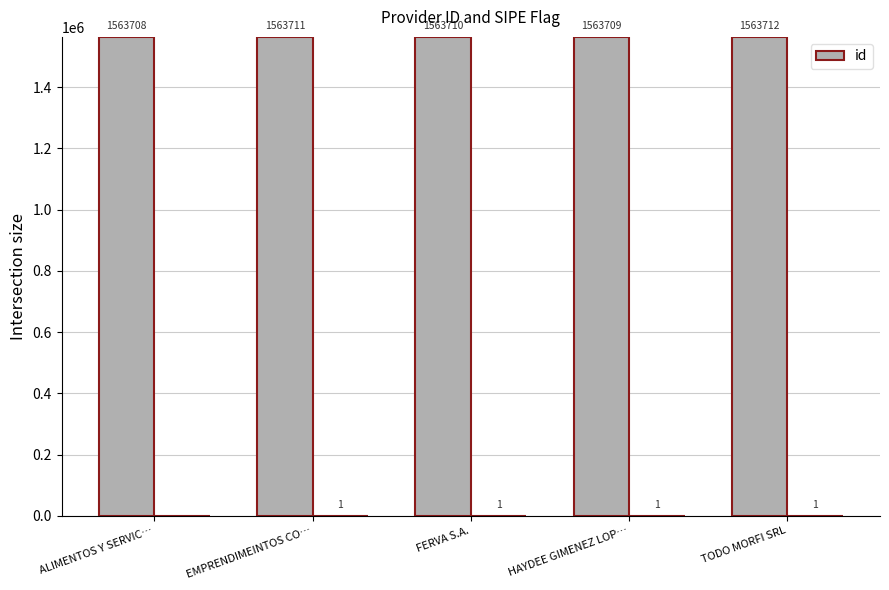

Reading left to right, extract all data points from this chart.

1563708	1563711	1563710	1563709	1563712